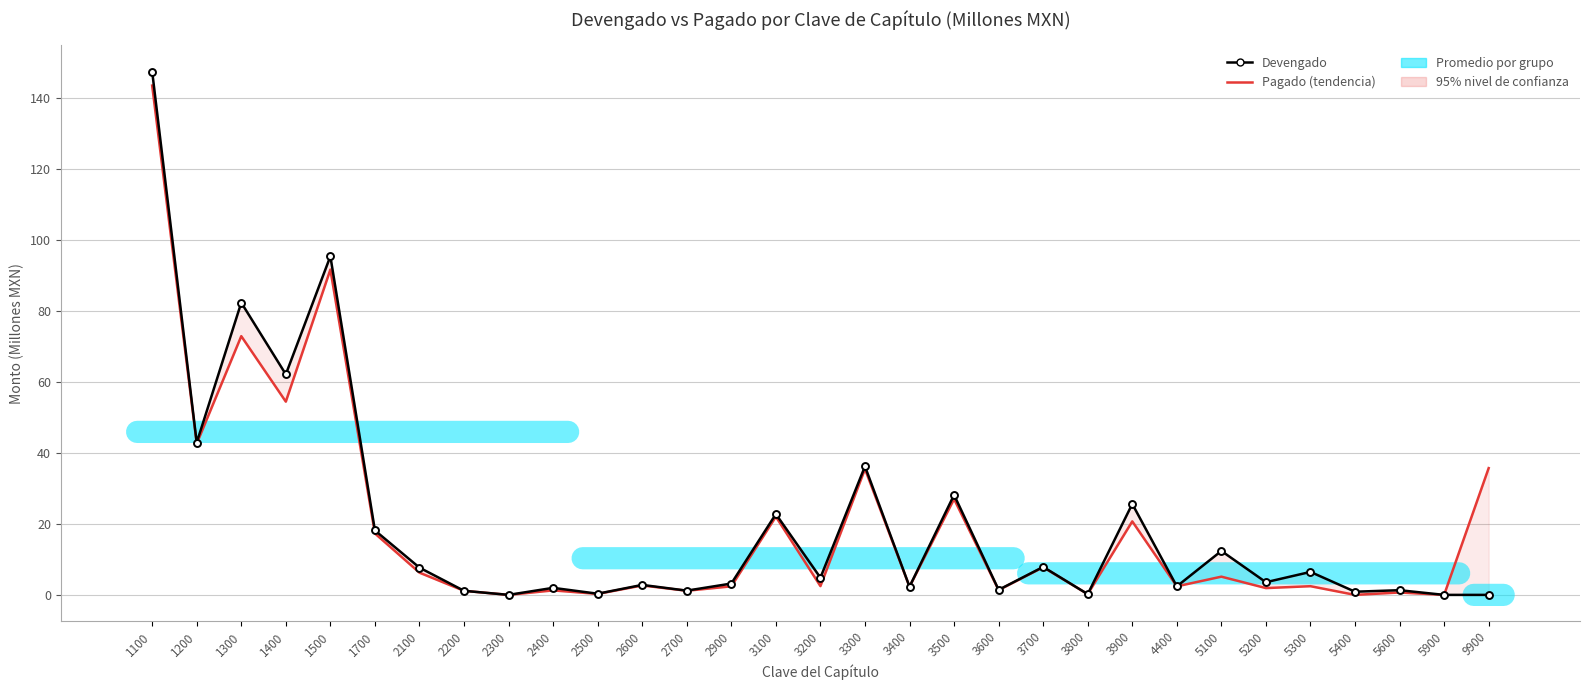

What value does the Pagado (trend) series have at 9900?

35.7